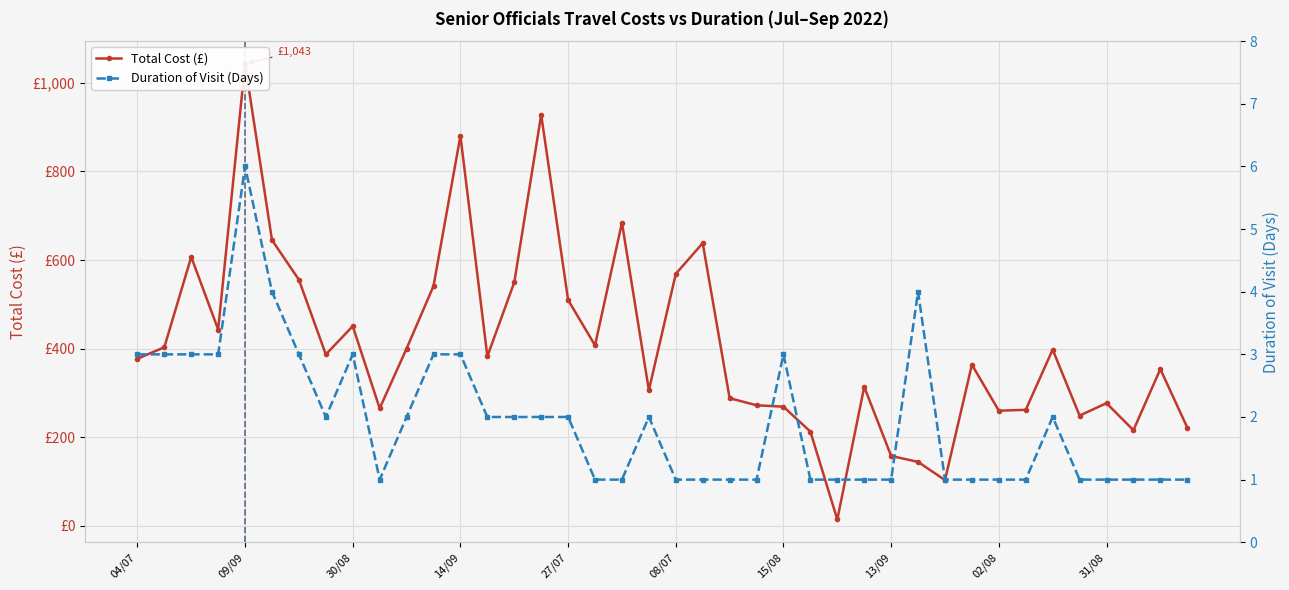

The value of Duration of Visit (Days) at 02/08 is 1.3. True or false?

False